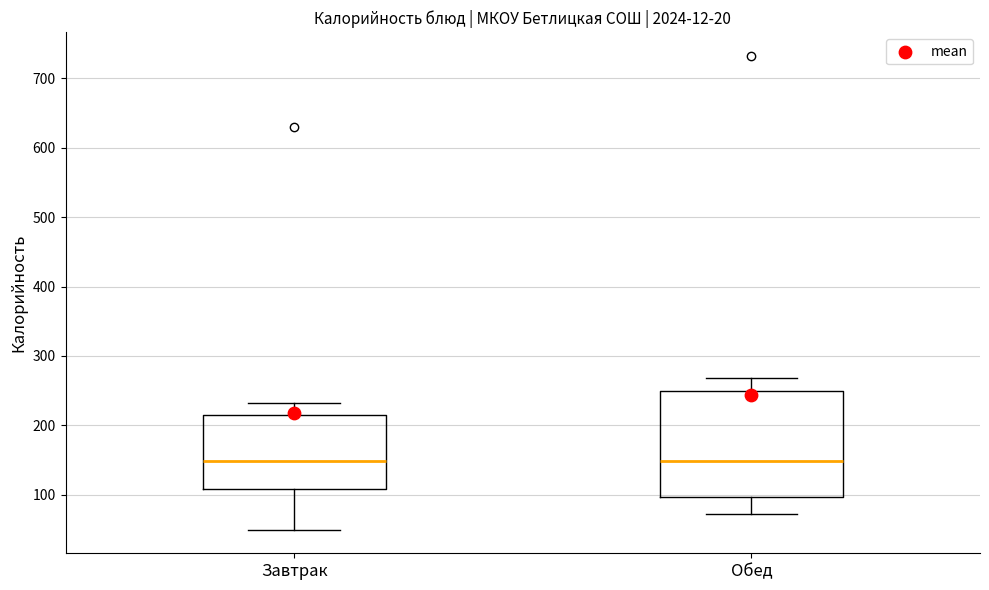

Comparing the boxes themselves (not the whiskers), which one is the tallest?

Обед